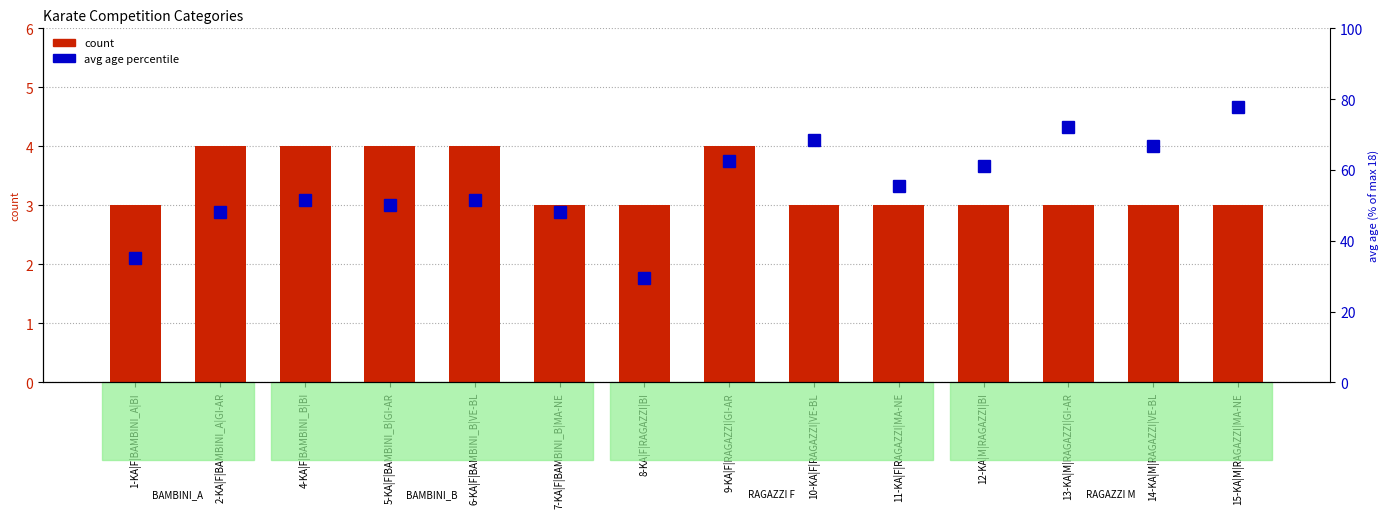

Which series has the largest range (max minus min)?

avg age percentile